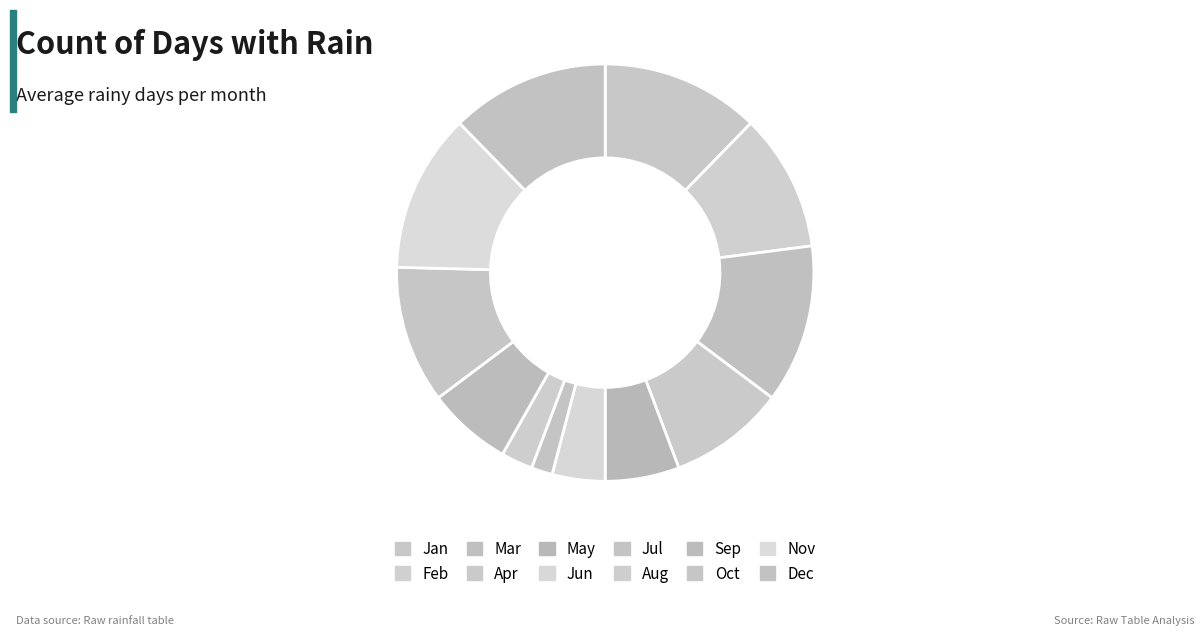

To the nearest percent, what is the difference between the largest and smallest slice percentages?

11%